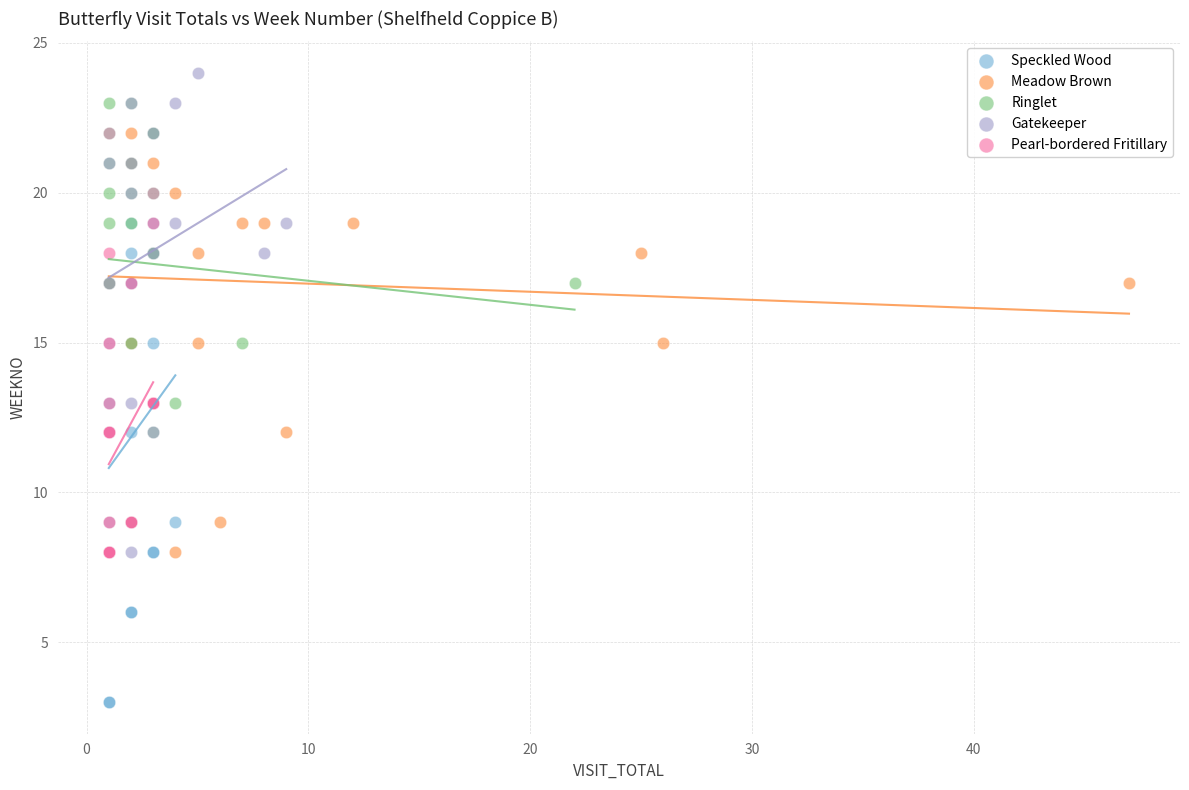

Which series reaches the minimum Y coordinate?

Speckled Wood